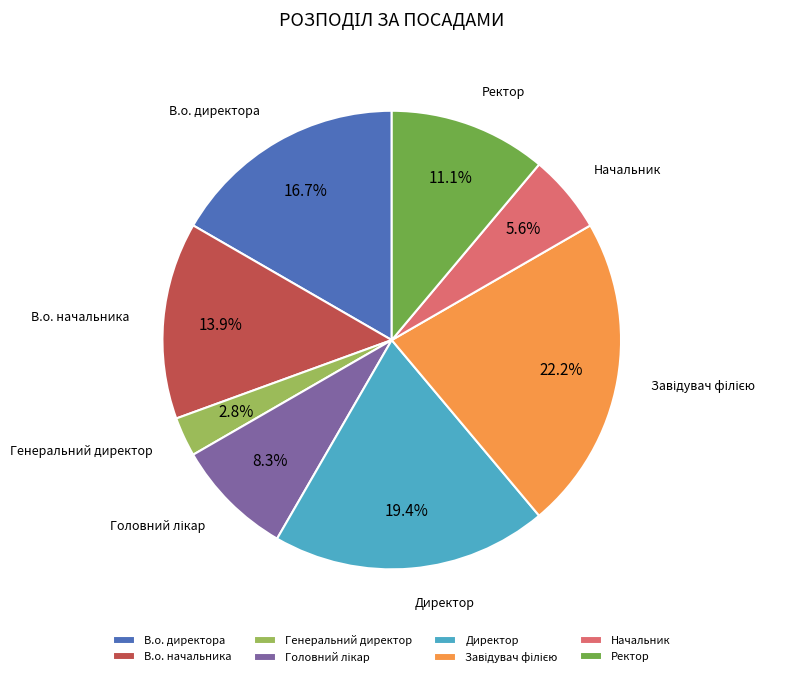

Combined, what portion of the pie is Ректор and Генеральний директор?

13.9%